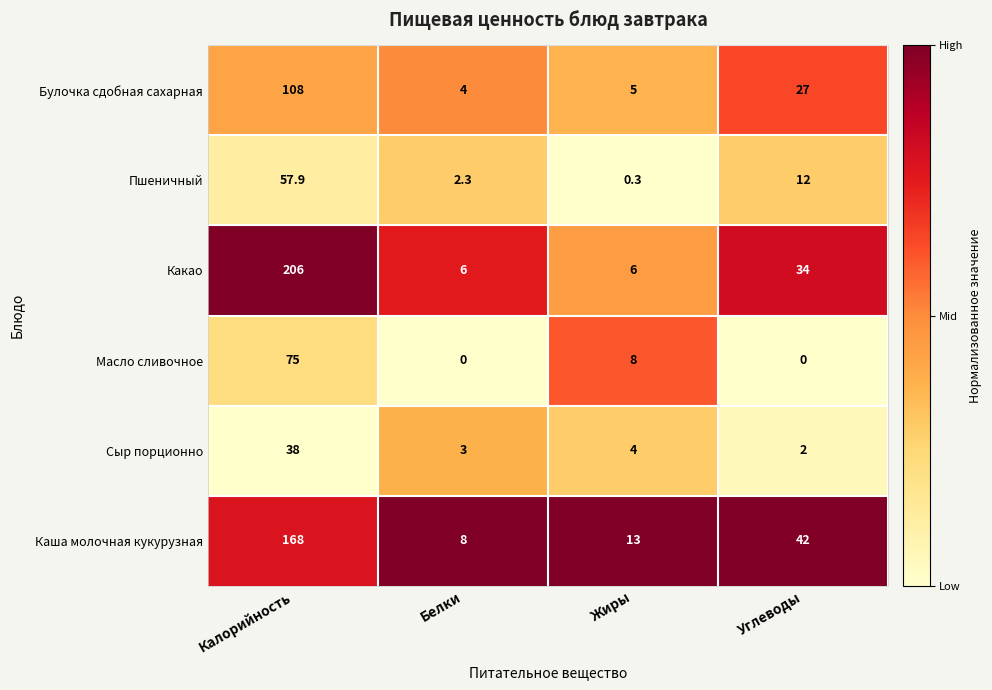

At which category is the sum across all series the highest?

Белки